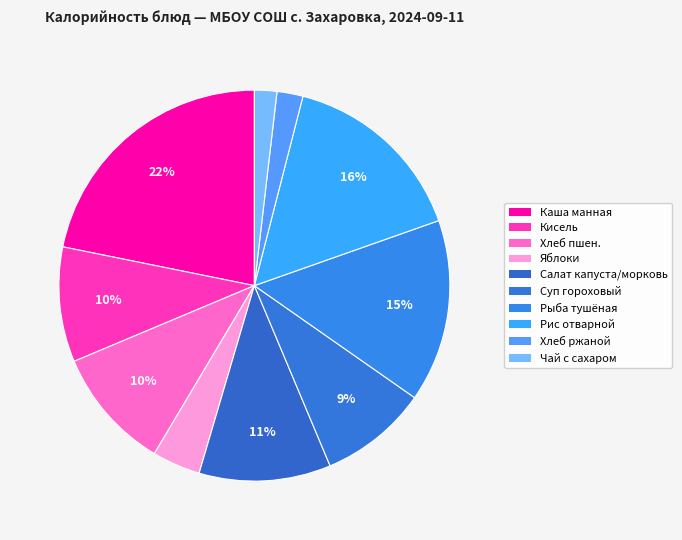

How many slices are in this pie chart?

10